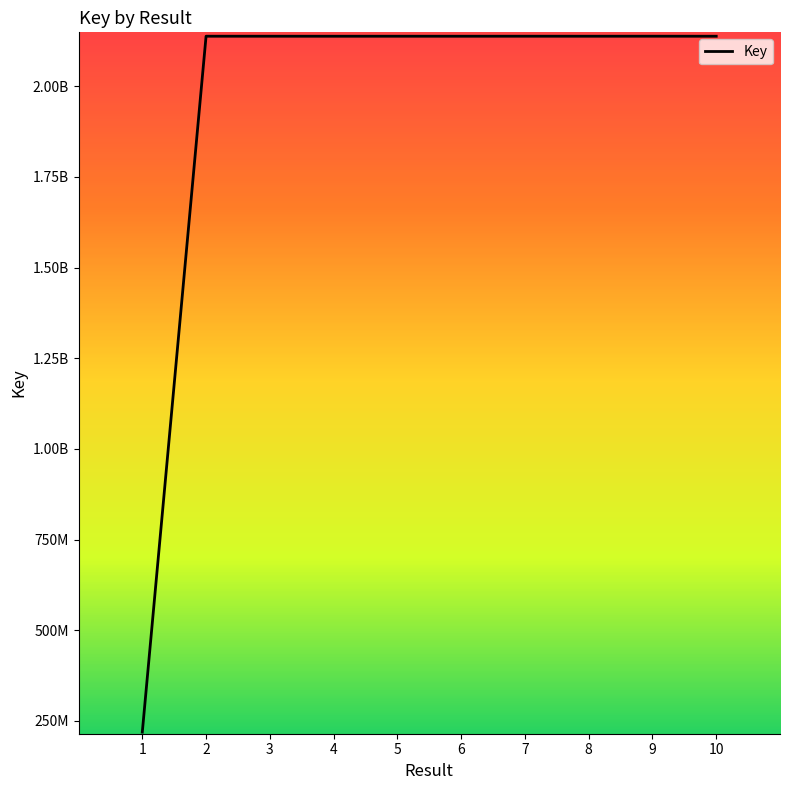

Which label corresponds to the smallest value in the chart?

1